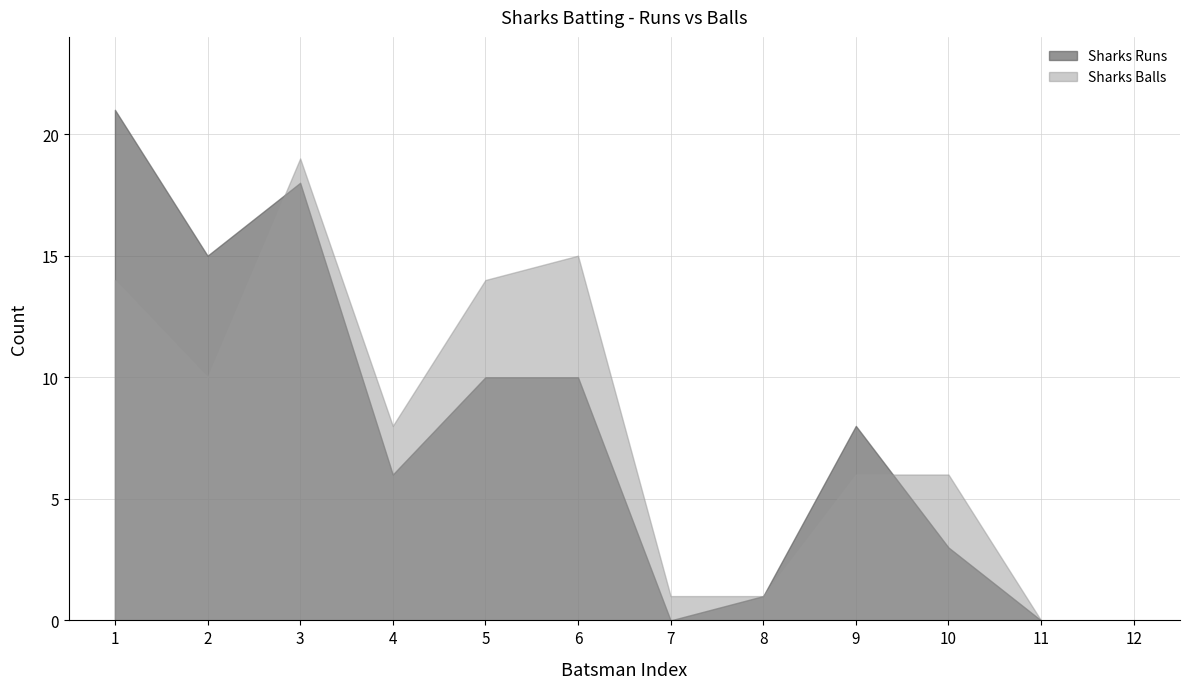

What is the approximate value of Sharks Balls at 2, to the nearest 5?

10